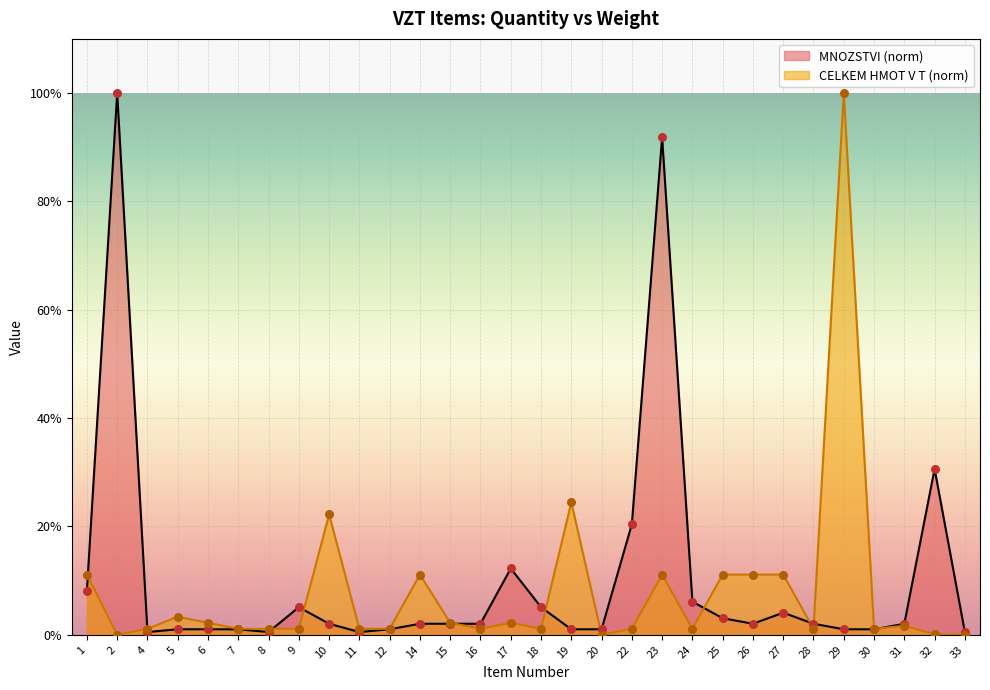

Which series has the widest spread of Y values?

CELKEM HMOT V T